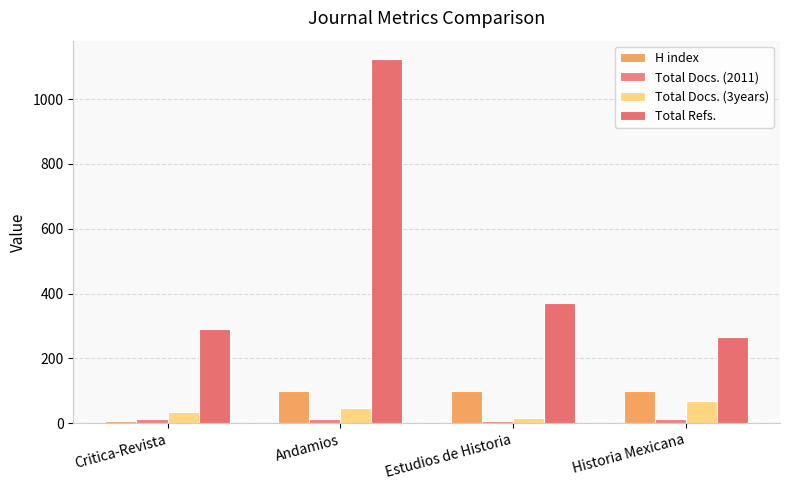

Rank the series at Historia Mexicana from lowest to highest value.

Total Docs. (2011), Total Docs. (3years), H index, Total Refs.